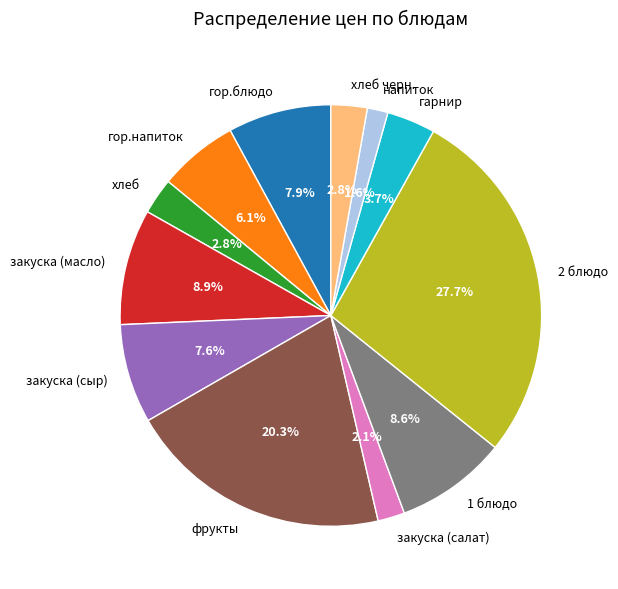

What is the ratio of the value at гарнир to the value at закуска (сыр)?

0.5